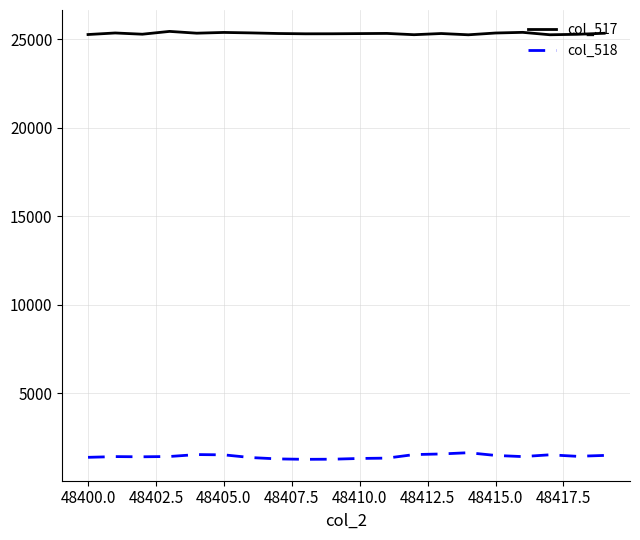

How many lines are shown in the chart?

2